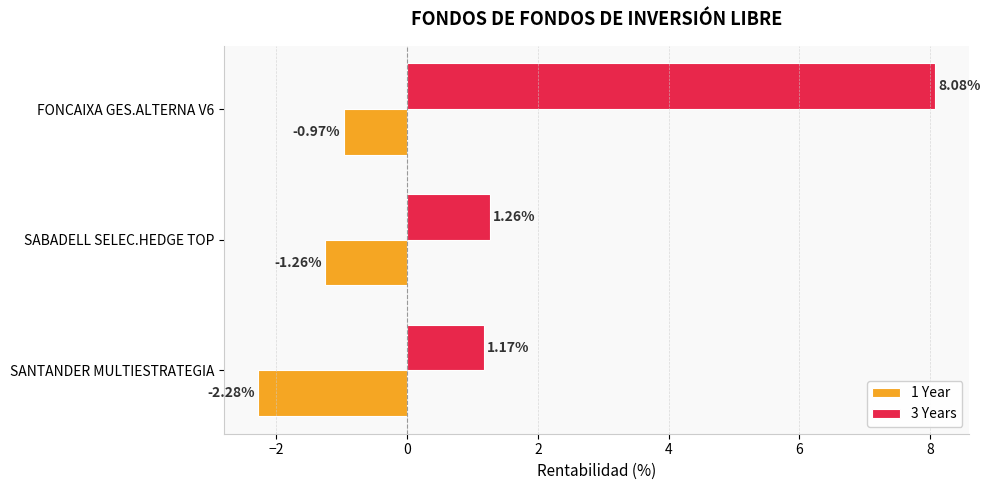

Rank the categories by 1 Year value from lowest to highest.

SANTANDER MULTIESTRATEGIA, SABADELL SELEC.HEDGE TOP, FONCAIXA GES.ALTERNA V6